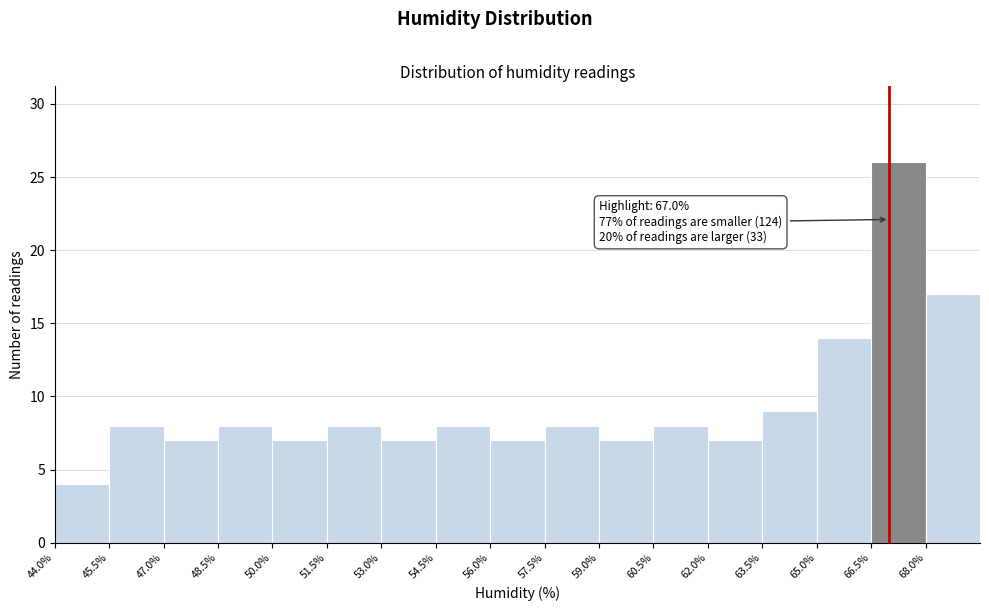

Over which range of the x-axis is the bar tallest?

66.5 to 68.0